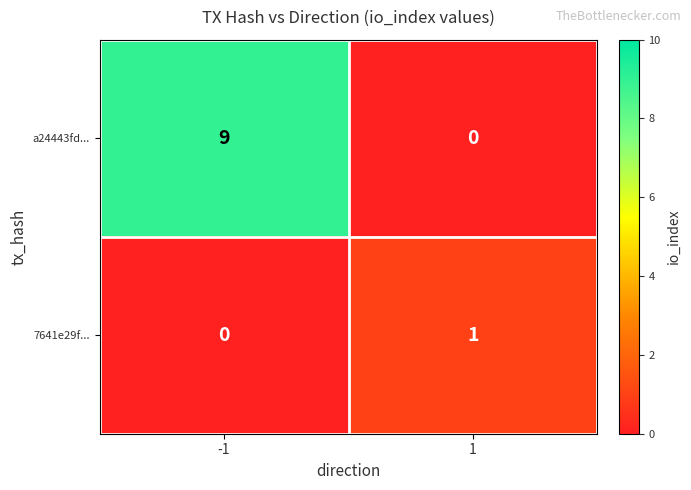

Which series has the widest spread of values?

a24443fd...